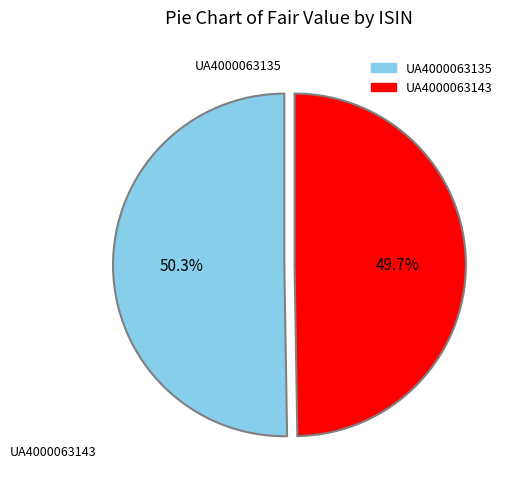

What percentage is NOT represented by UA4000063135?

49.7%